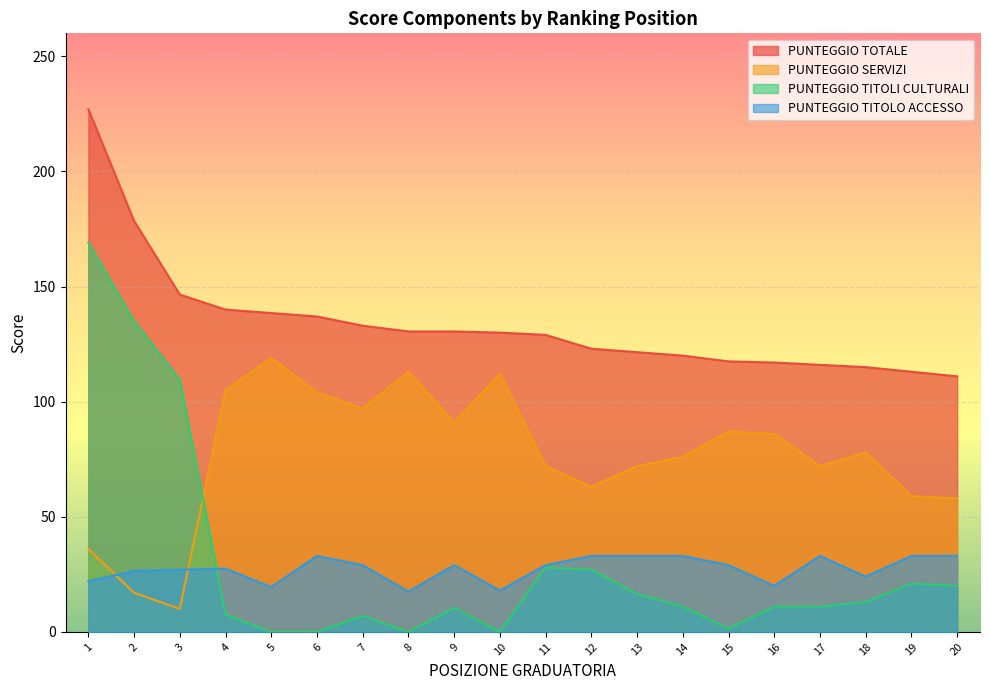

Between 12 and 15, which is larger?

12